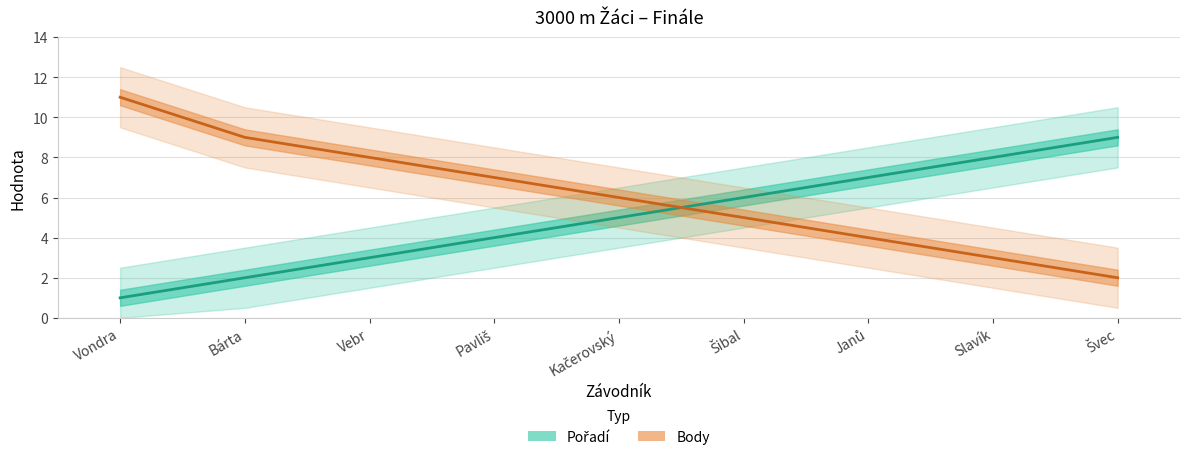

What is the maximum value for Pořadí?

9